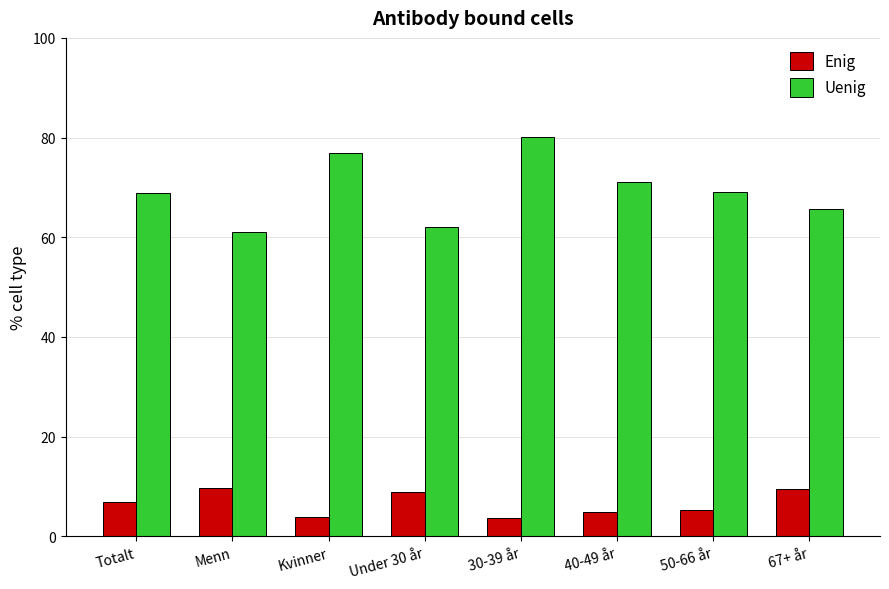

Which series changed the most between Menn and Kvinner?

Uenig